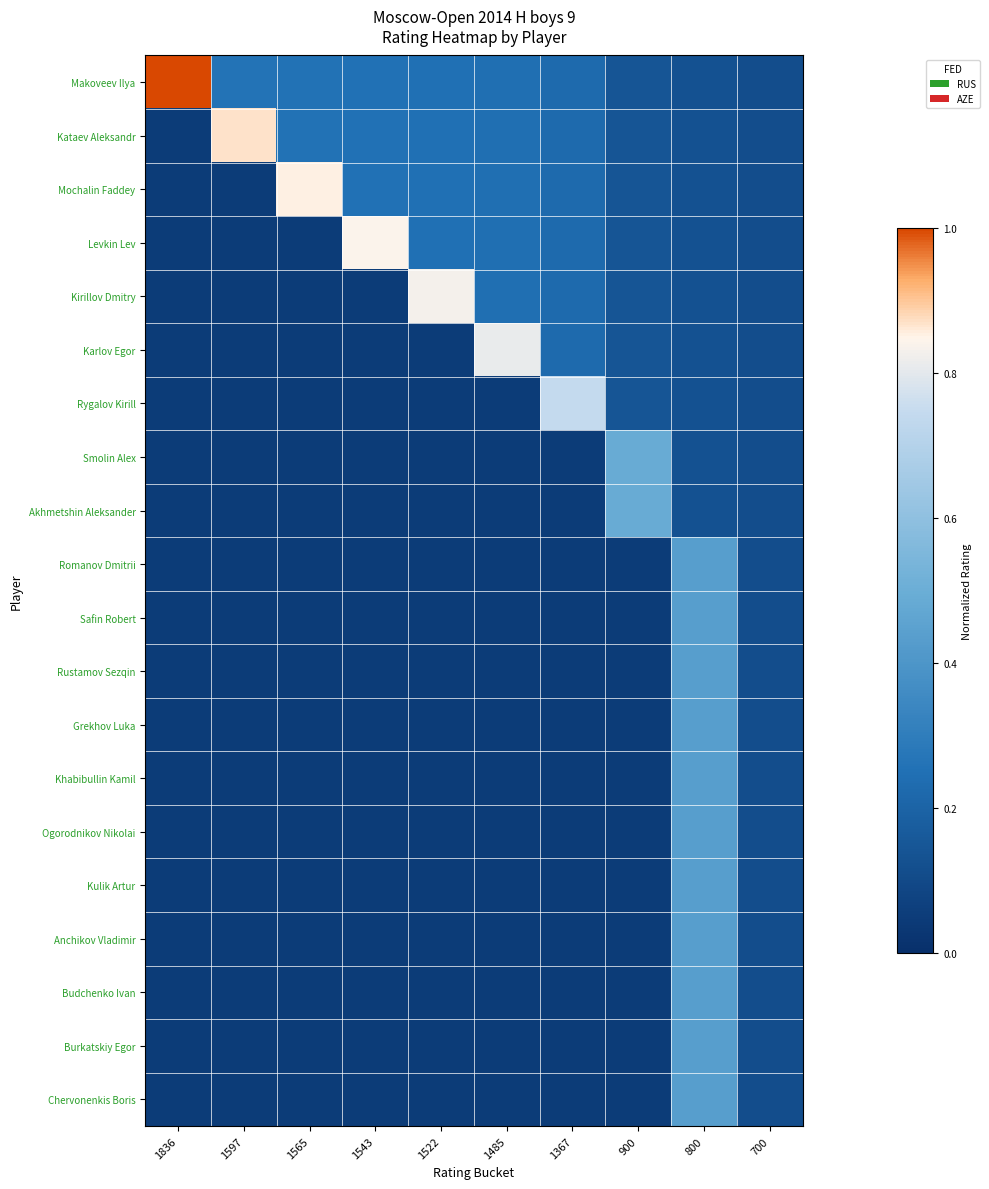

Reading left to right, transcribe all the data shown in this chart.

Makoveev Ilya: 1836=1.0	1597=0.3	1565=0.3	1543=0.3	1522=0.2	1485=0.2	1367=0.2	900=0.1	800=0.1	700=0.1
Kataev Aleksandr: 1836=0.1	1597=0.9	1565=0.3	1543=0.3	1522=0.2	1485=0.2	1367=0.2	900=0.1	800=0.1	700=0.1
Mochalin Faddey: 1836=0.1	1597=0.1	1565=0.9	1543=0.3	1522=0.2	1485=0.2	1367=0.2	900=0.1	800=0.1	700=0.1
Levkin Lev: 1836=0.1	1597=0.1	1565=0.1	1543=0.8	1522=0.2	1485=0.2	1367=0.2	900=0.1	800=0.1	700=0.1
Kirillov Dmitry: 1836=0.1	1597=0.1	1565=0.1	1543=0.1	1522=0.8	1485=0.2	1367=0.2	900=0.1	800=0.1	700=0.1
Karlov Egor: 1836=0.1	1597=0.1	1565=0.1	1543=0.1	1522=0.1	1485=0.8	1367=0.2	900=0.1	800=0.1	700=0.1
Rygalov Kirill: 1836=0.1	1597=0.1	1565=0.1	1543=0.1	1522=0.1	1485=0.1	1367=0.7	900=0.1	800=0.1	700=0.1
Smolin Alex: 1836=0.1	1597=0.1	1565=0.1	1543=0.1	1522=0.1	1485=0.1	1367=0.1	900=0.5	800=0.1	700=0.1
Akhmetshin Aleksander: 1836=0.1	1597=0.1	1565=0.1	1543=0.1	1522=0.1	1485=0.1	1367=0.1	900=0.5	800=0.1	700=0.1
Romanov Dmitrii: 1836=0.1	1597=0.1	1565=0.1	1543=0.1	1522=0.1	1485=0.1	1367=0.1	900=0.1	800=0.4	700=0.1
Safin Robert: 1836=0.1	1597=0.1	1565=0.1	1543=0.1	1522=0.1	1485=0.1	1367=0.1	900=0.1	800=0.4	700=0.1
Rustamov Sezqin: 1836=0.1	1597=0.1	1565=0.1	1543=0.1	1522=0.1	1485=0.1	1367=0.1	900=0.1	800=0.4	700=0.1
Grekhov Luka: 1836=0.1	1597=0.1	1565=0.1	1543=0.1	1522=0.1	1485=0.1	1367=0.1	900=0.1	800=0.4	700=0.1
Khabibullin Kamil: 1836=0.1	1597=0.1	1565=0.1	1543=0.1	1522=0.1	1485=0.1	1367=0.1	900=0.1	800=0.4	700=0.1
Ogorodnikov Nikolai: 1836=0.1	1597=0.1	1565=0.1	1543=0.1	1522=0.1	1485=0.1	1367=0.1	900=0.1	800=0.4	700=0.1
Kulik Artur: 1836=0.1	1597=0.1	1565=0.1	1543=0.1	1522=0.1	1485=0.1	1367=0.1	900=0.1	800=0.4	700=0.1
Anchikov Vladimir: 1836=0.1	1597=0.1	1565=0.1	1543=0.1	1522=0.1	1485=0.1	1367=0.1	900=0.1	800=0.4	700=0.1
Budchenko Ivan: 1836=0.1	1597=0.1	1565=0.1	1543=0.1	1522=0.1	1485=0.1	1367=0.1	900=0.1	800=0.4	700=0.1
Burkatskiy Egor: 1836=0.1	1597=0.1	1565=0.1	1543=0.1	1522=0.1	1485=0.1	1367=0.1	900=0.1	800=0.4	700=0.1
Chervonenkis Boris: 1836=0.1	1597=0.1	1565=0.1	1543=0.1	1522=0.1	1485=0.1	1367=0.1	900=0.1	800=0.4	700=0.1